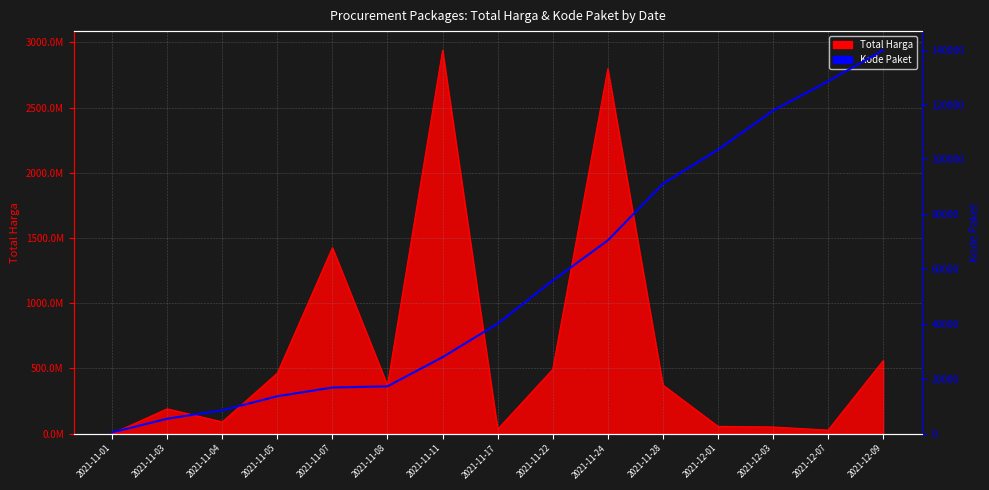

How many lines are shown in the chart?

1